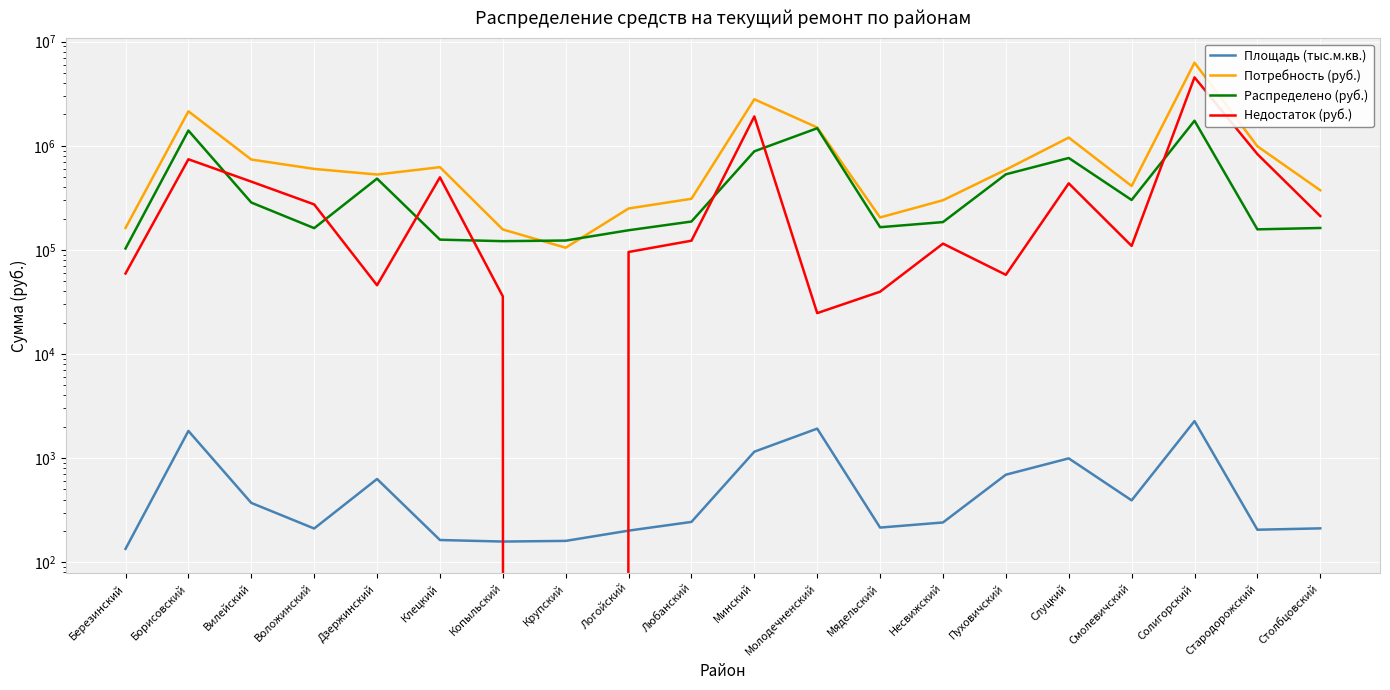

What is the value of the Площадь (тыс.м.кв.) point at the 11th from the left?

1152.3